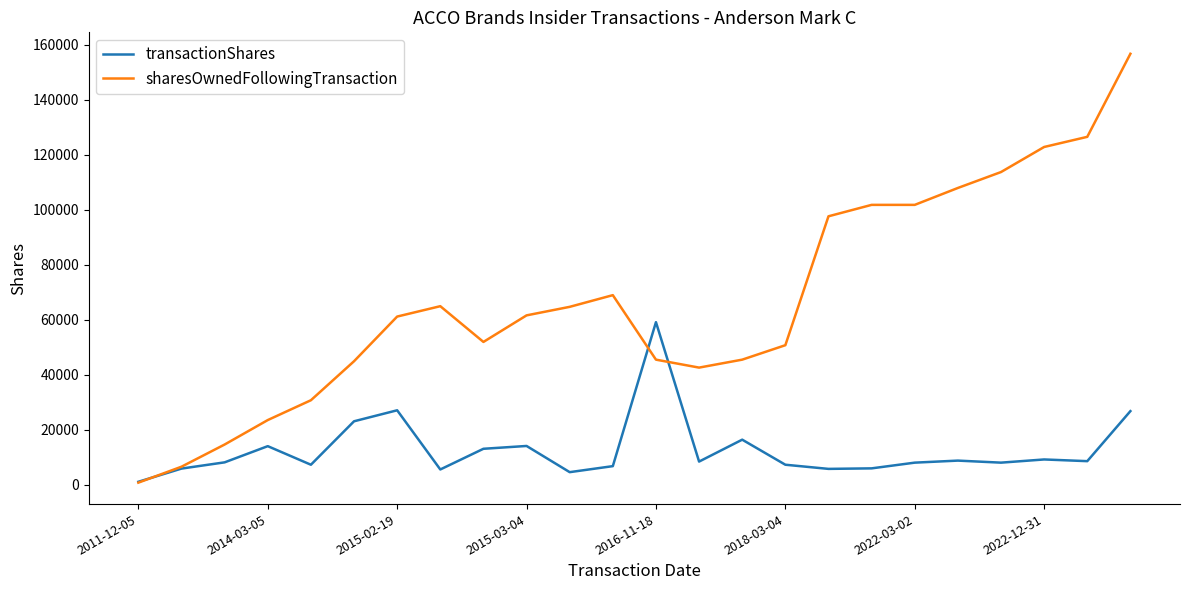

List the series in order of their overall mean, lowest first.

transactionShares, sharesOwnedFollowingTransaction